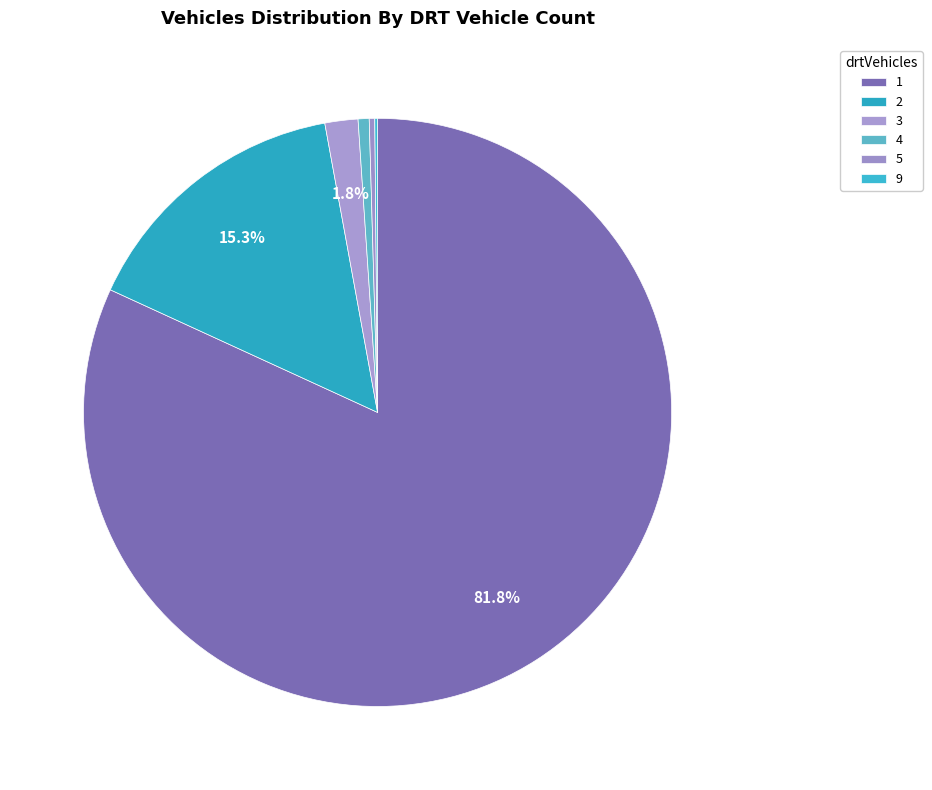

How many slices are in this pie chart?

6